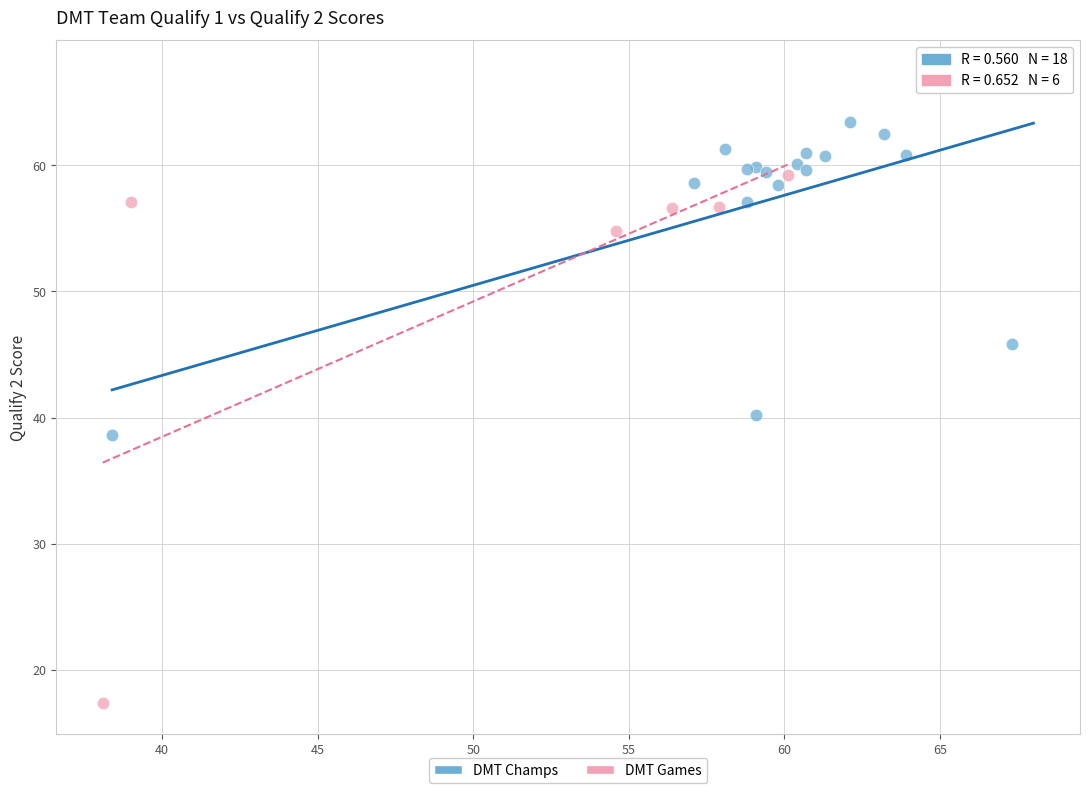

Which series reaches the maximum Y coordinate?

DMT Champs